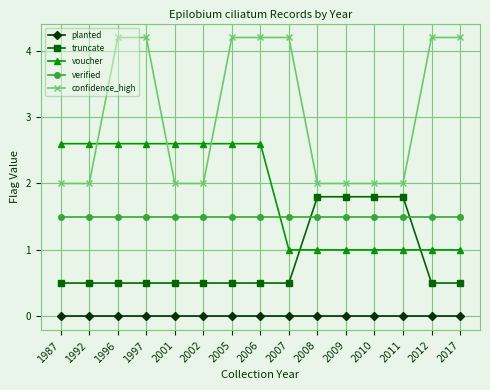

Which series has the largest range (max minus min)?

confidence_high